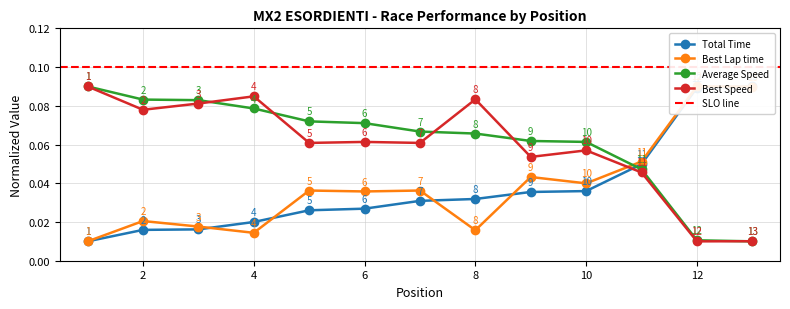

What is the average value of the Average Speed series?

0.1